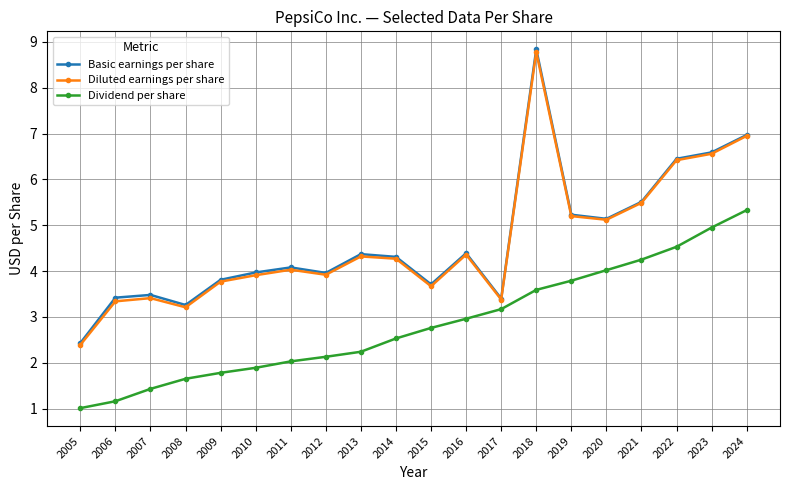

Which series changed the most between 2011 and 2014?

Dividend per share